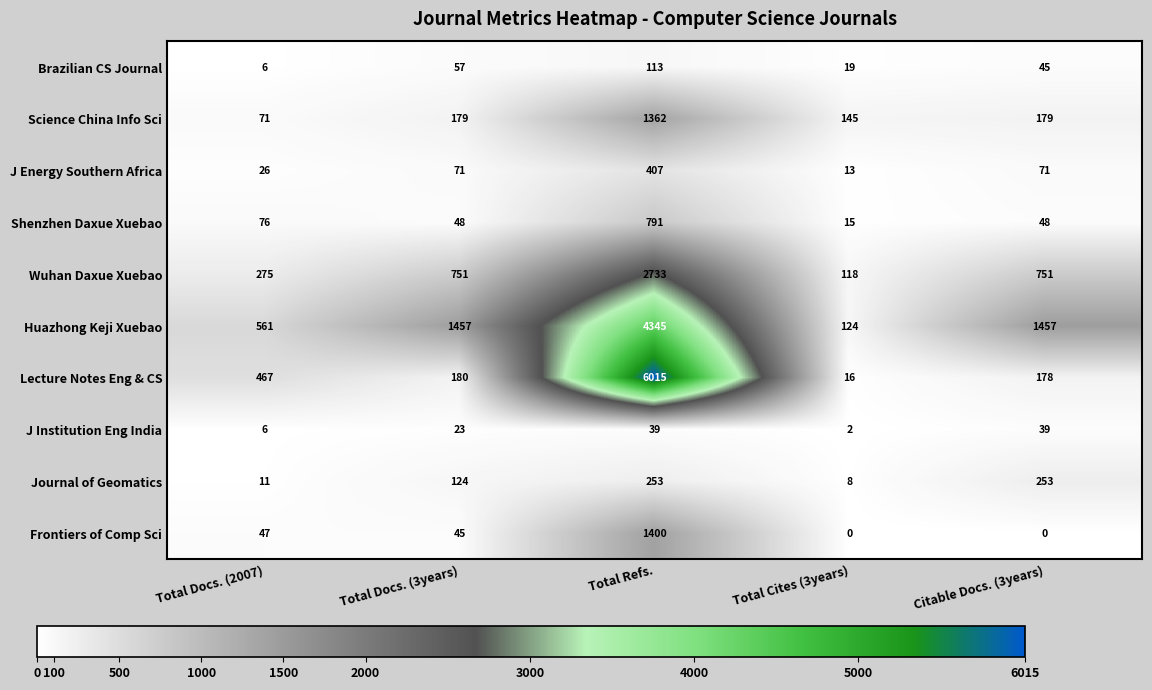

Which series has the largest total across all categories?

Huazhong Keji Xuebao